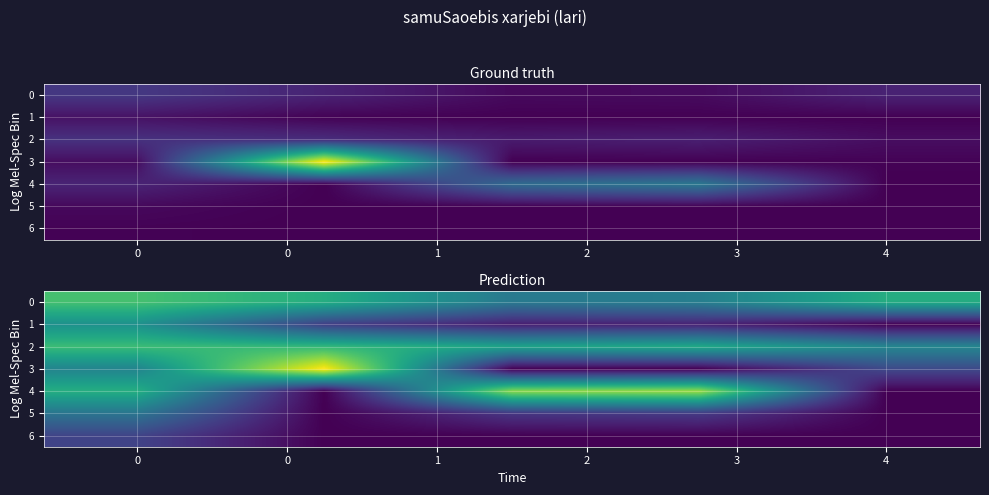

Which category has the lowest value in the 1 series?

4